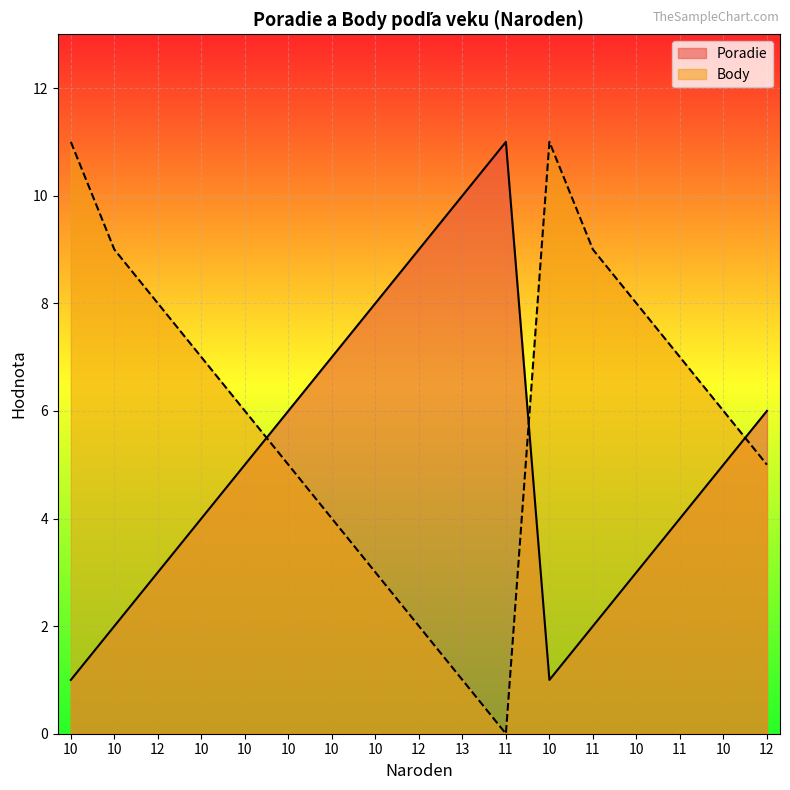

Between which two adjacent categories do Poradie and Body first intersect?

10 and 10